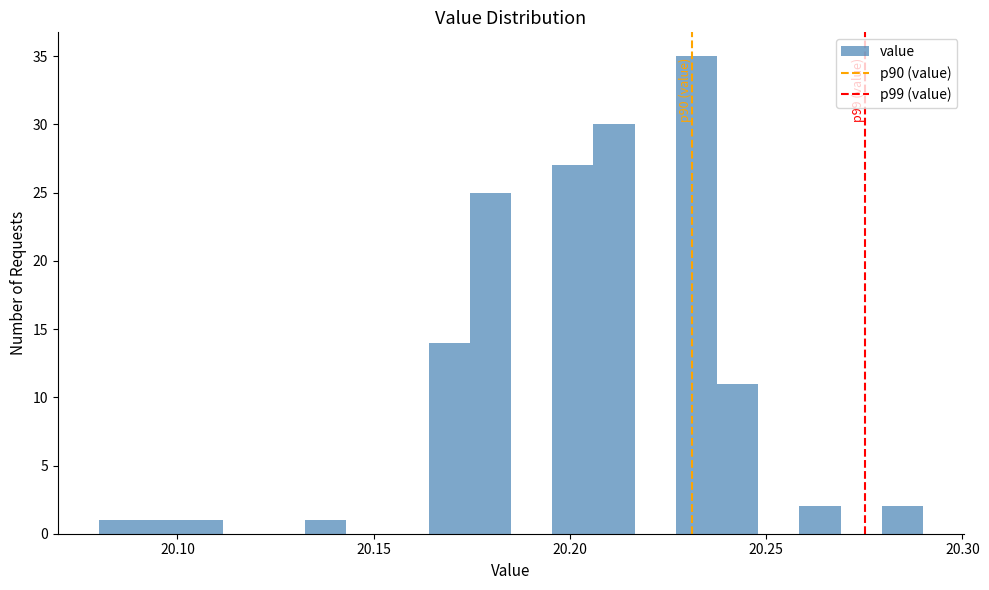

Around what value on the x-axis is the tallest bar? Give the approximate position of its centre, as read against the axis.

20.230